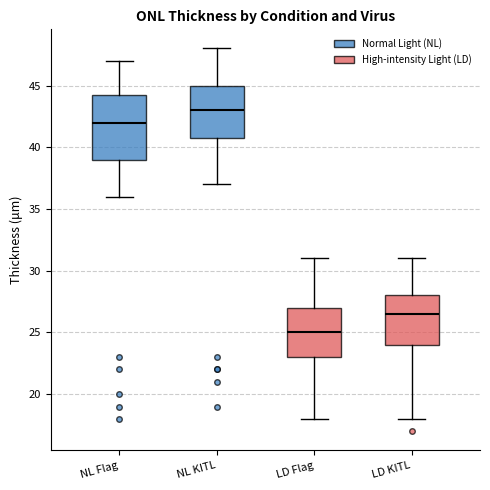

Reading left to right, read every box against the y-axis: the position of its median line, the range the box covers, and the ends of its whiskers. The values are not printed on the chart, so give them approximately, as read against the axis.

NL Flag: median 42.0, box 39.0 to 44.5, whiskers 36.0 to 47.0
NL KITL: median 43.0, box 41.0 to 45.0, whiskers 37.0 to 48.0
LD Flag: median 25.0, box 23.0 to 27.0, whiskers 18.0 to 31.0
LD KITL: median 26.5, box 24.0 to 28.0, whiskers 18.0 to 31.0